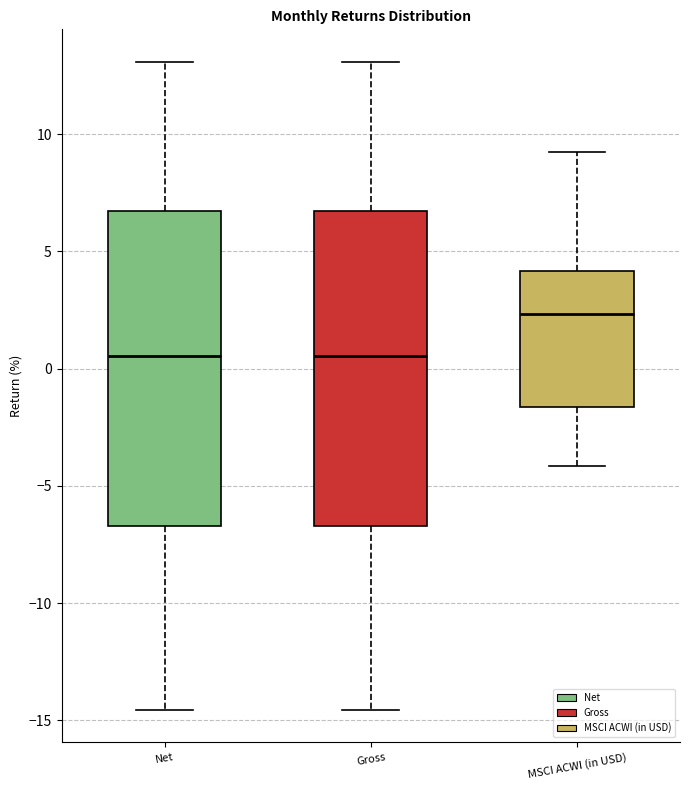

Where does the lower whisker of the box for Net end on the y-axis? The values are not printed on the chart, so give them approximately, as read against the axis.

-14.5